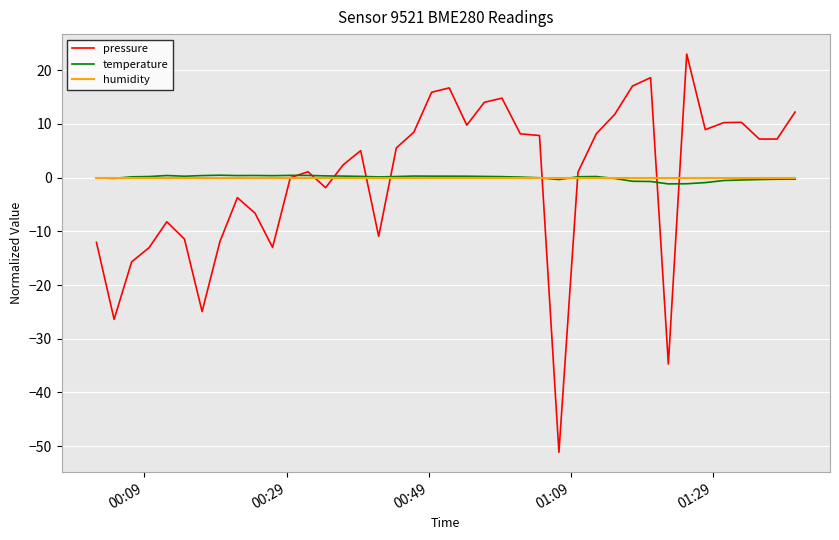

What is the highest value of the pressure series?

23.0